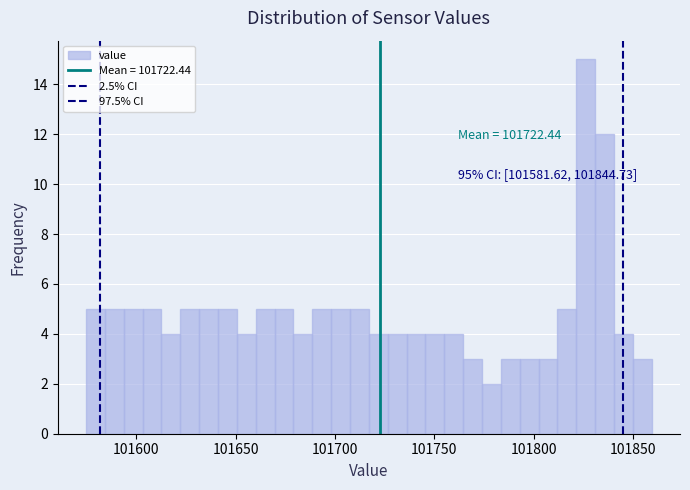

Read against the x-axis, roughly where is the centre of the tallest bar?

101825